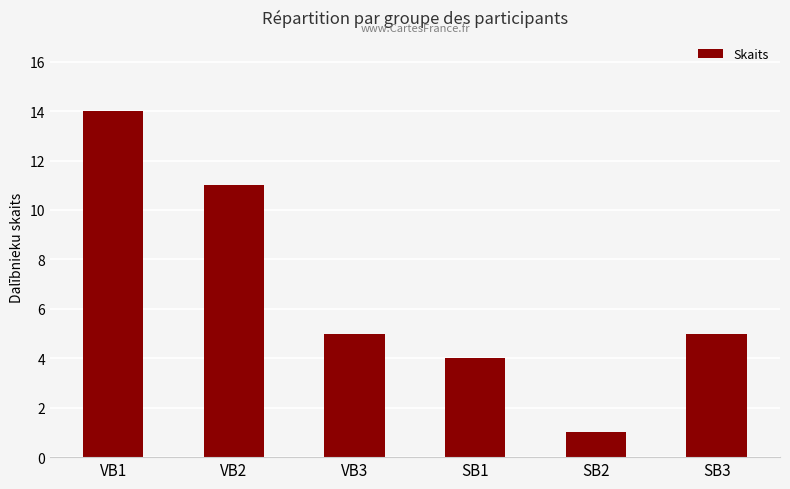

Is it true that the value at VB1 is 14?

True